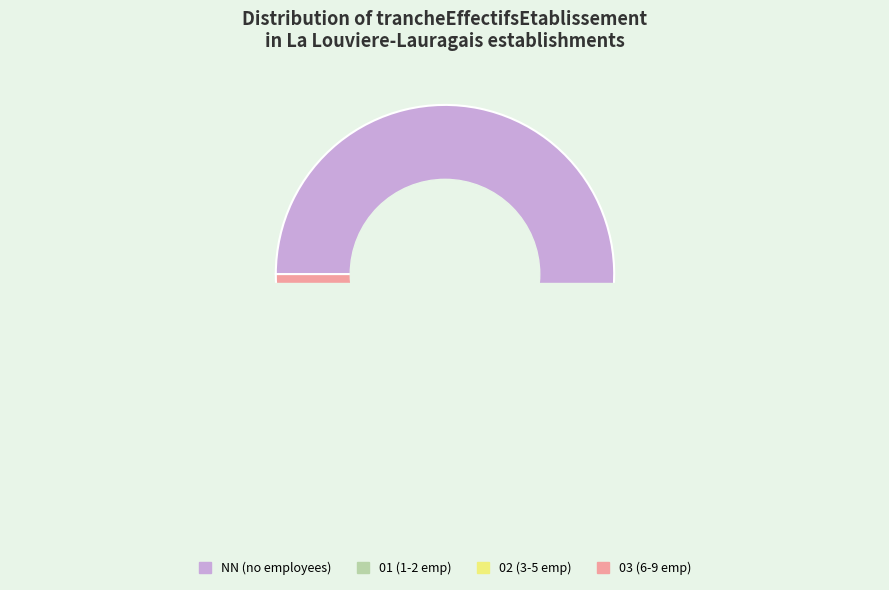

Does 01 account for over 50% of the chart?

No